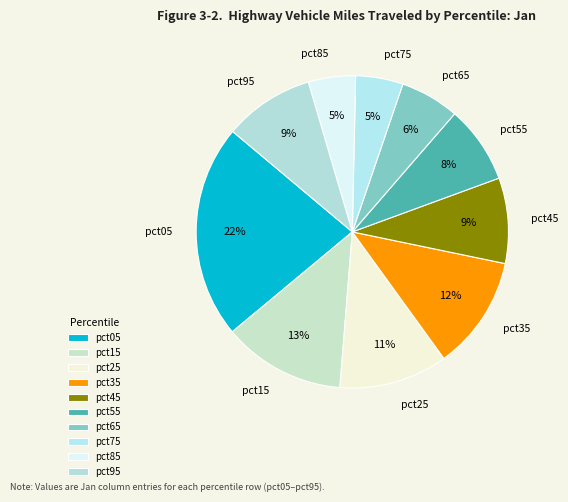

Do pct85 and pct75 together represent more than half of the pie?

No